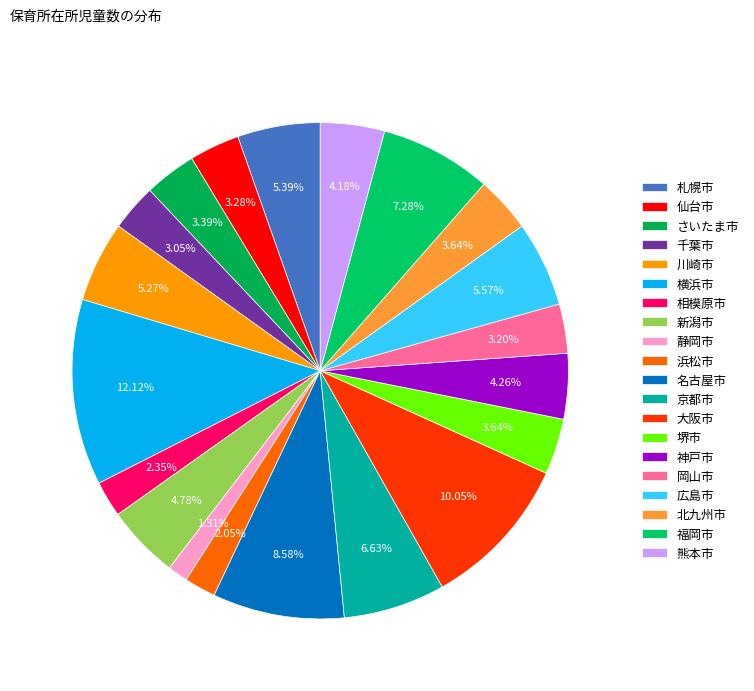

How many segments does this pie chart have?

20